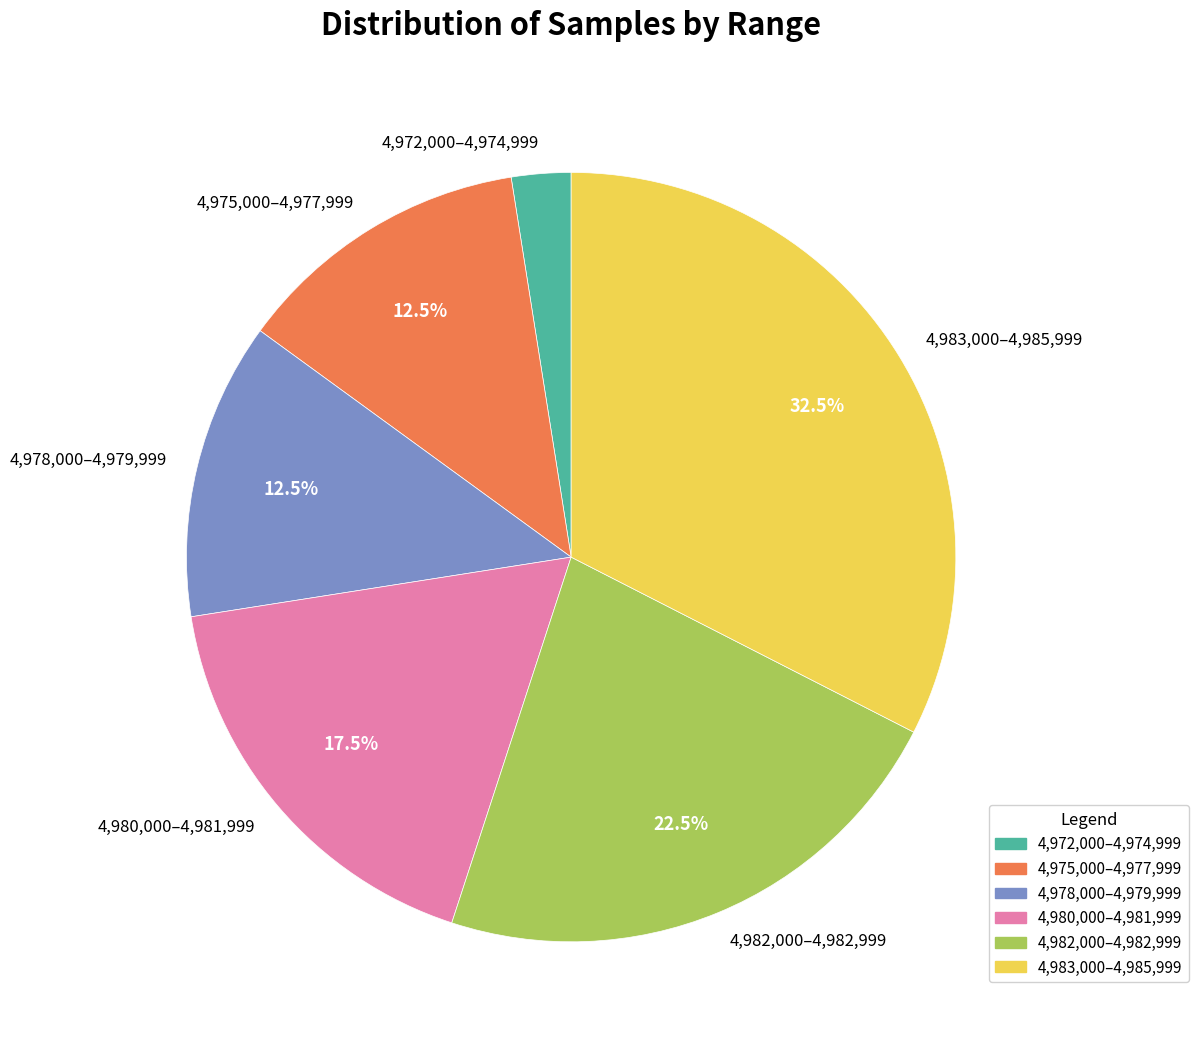

Approximately how many times larger is the value at 4,978,000–4,979,999 compared to 4,983,000–4,985,999?

0.4